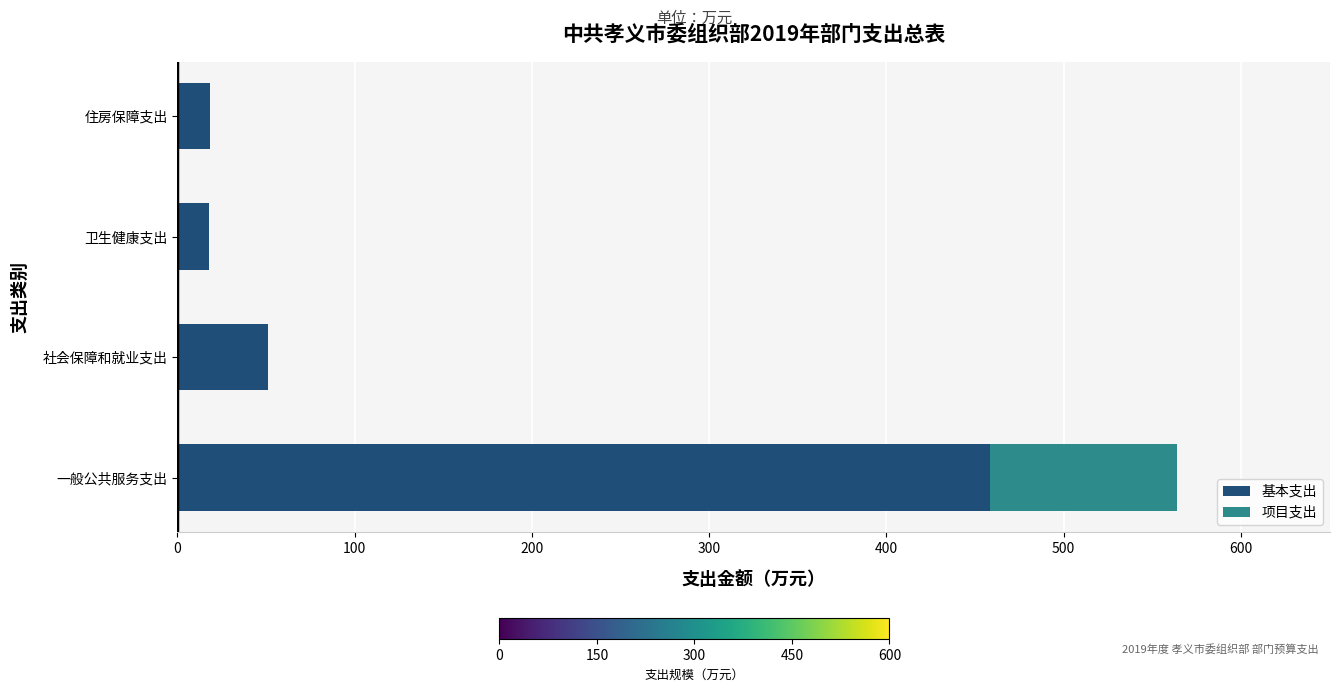

Which category has the highest value in the 基本支出 series?

一般公共服务支出